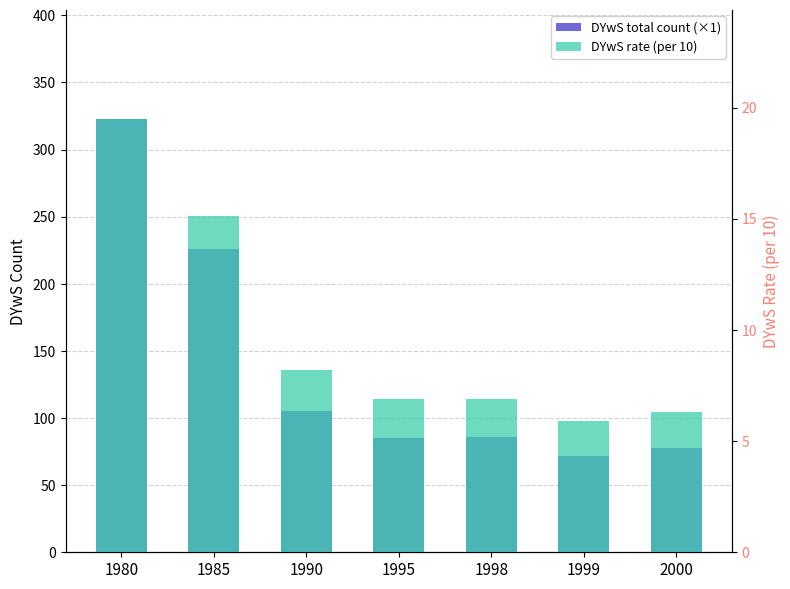

Where does the DYwS total count (×1) series first go above 86?

1980